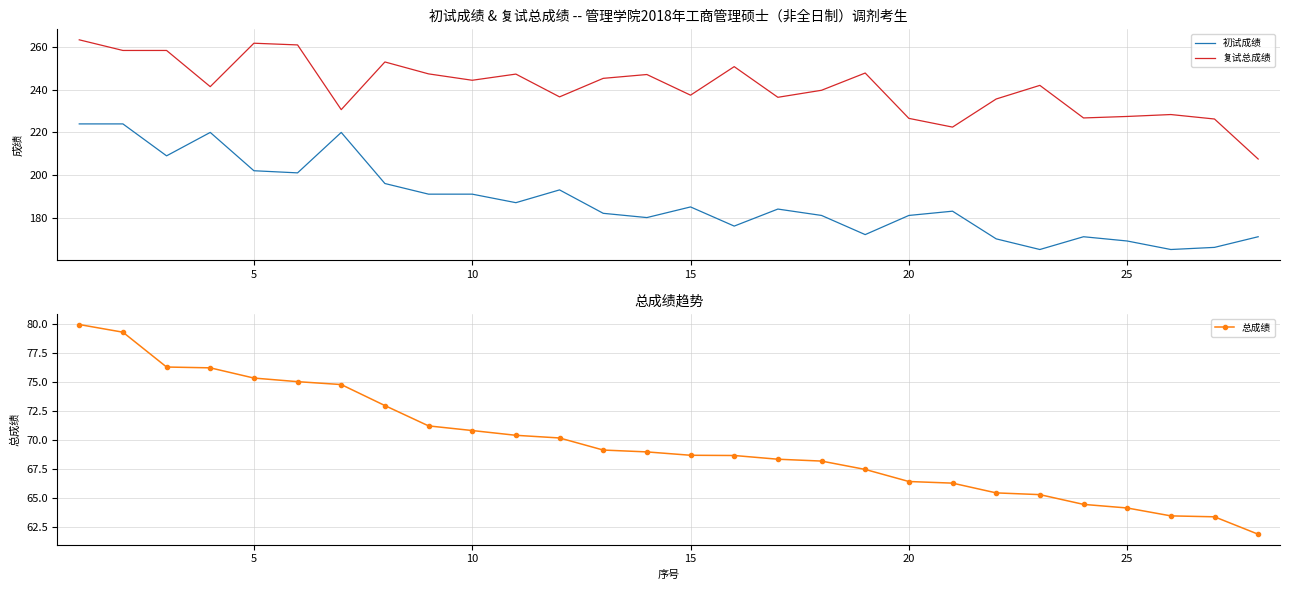

Reading left to right, what are all the values shown in this chart?

初试成绩: 224.0	224.0	209.0	220.0	202.0	201.0	220.0	196.0	191.0	191.0	187.0	193.0	182.0	180.0	185.0	176.0	184.0	181.0	172.0	181.0	183.0	170.0	165.0	171.0	169.0	165.0	166.0	171.0
复试总成绩: 263.5	258.5	258.5	241.5	261.9	261.1	230.7	253.1	247.5	244.5	247.4	236.7	245.4	247.2	237.5	250.9	236.5	239.8	247.9	226.6	222.5	235.7	242.1	226.8	227.5	228.4	226.3	207.5
总成绩: 79.9	79.3	76.3	76.2	75.3	75.0	74.8	73.0	71.2	70.8	70.4	70.2	69.1	69.0	68.7	68.7	68.3	68.2	67.5	66.4	66.3	65.4	65.3	64.4	64.1	63.5	63.4	61.9